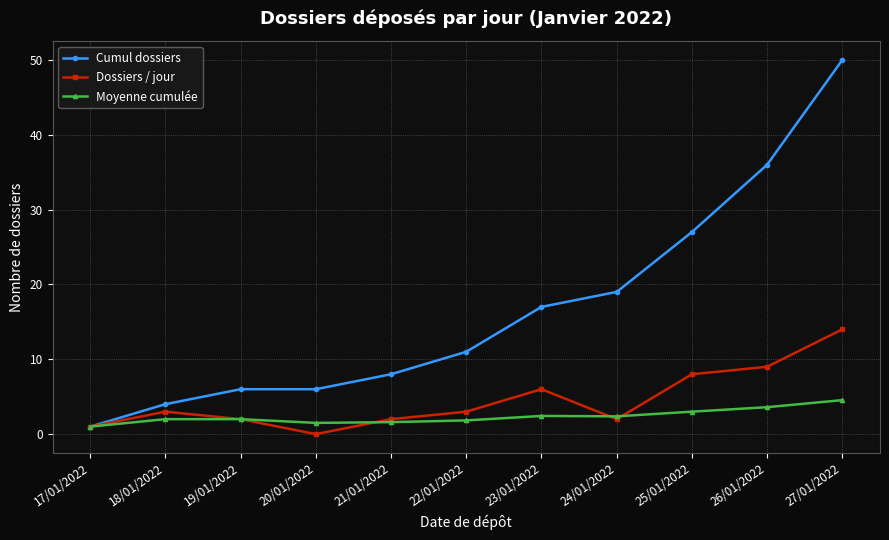

The Cumul dossiers series shows 6.0 at 19/01/2022. True or false?

True